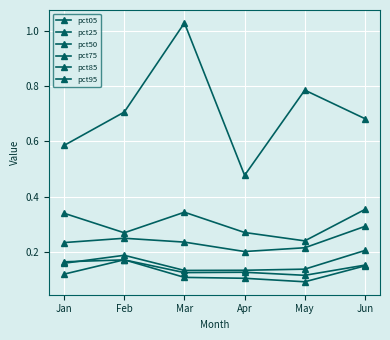

Count the number of categories in the chart.

6